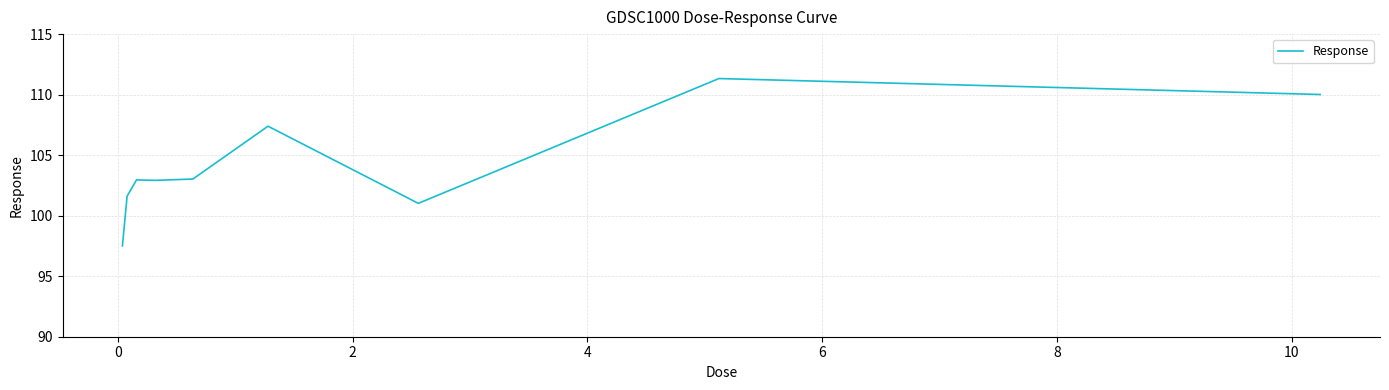

What is the greatest value displayed?

111.3